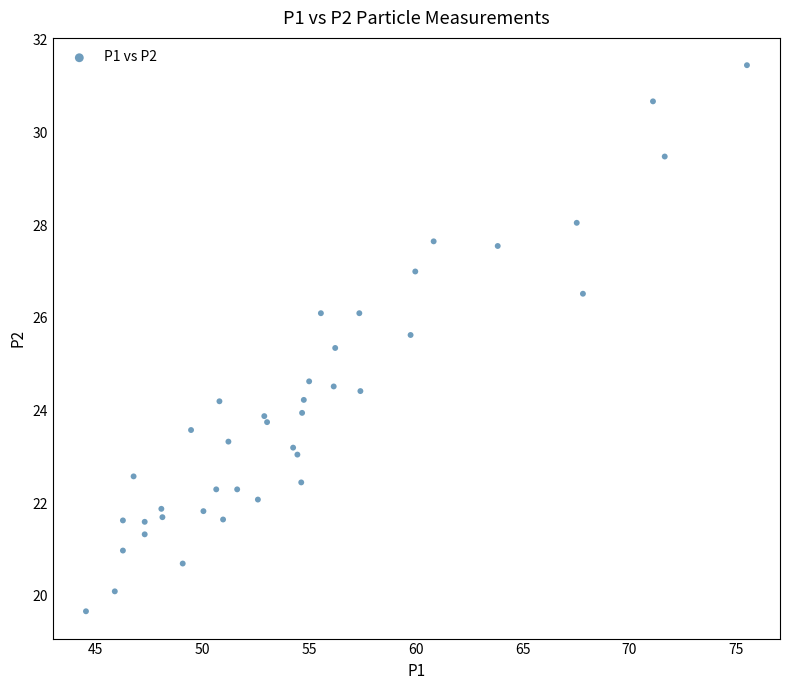

What is the range of X values (max minus min)?

31.0